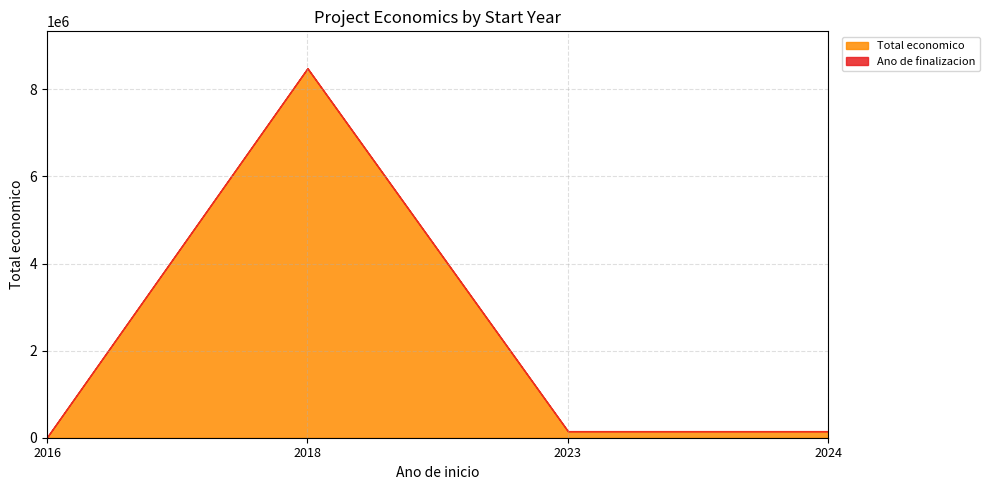

Rank the series at 2024 from highest to lowest value.

Total economico, Ano de finalizacion